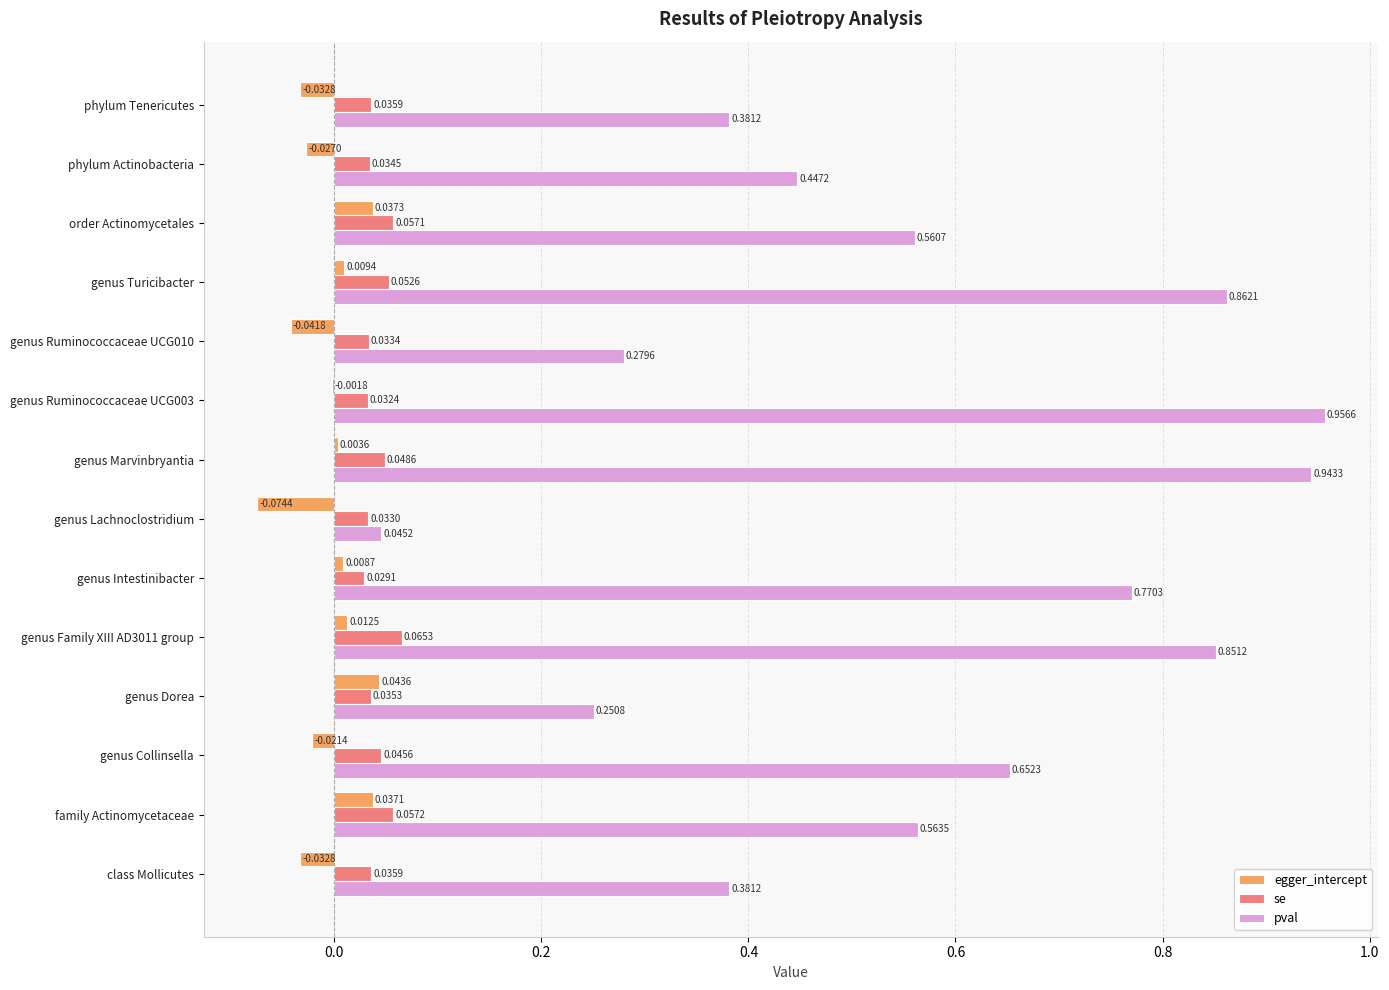

At which category is the sum across all series the highest?

genus Marvinbryantia